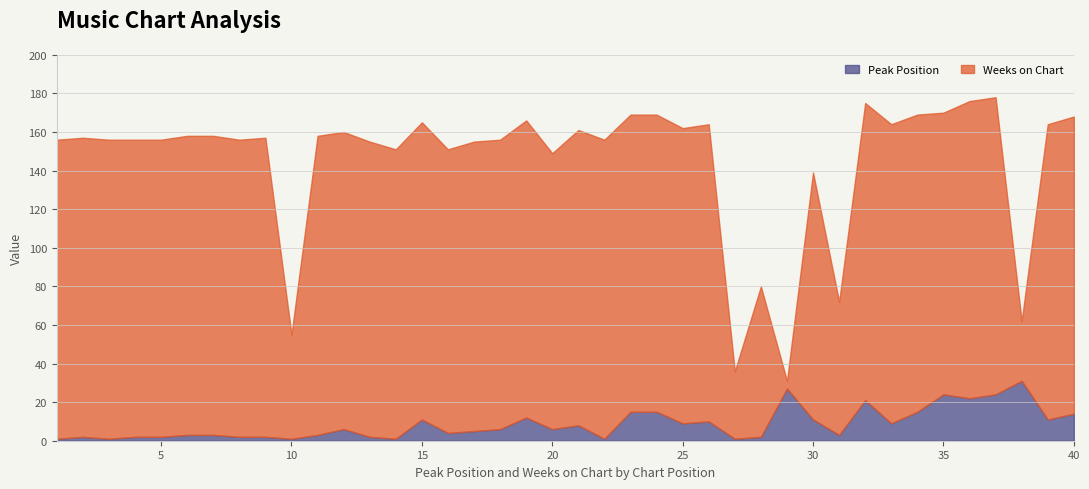

What is the average value of the Peak Position series?

9